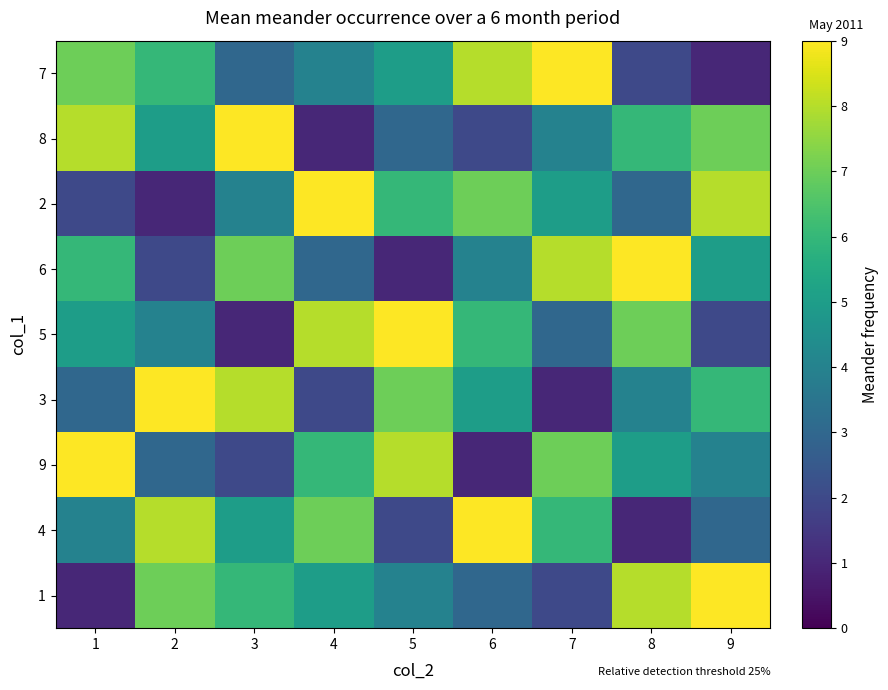

Count the number of data series in this chart.

9